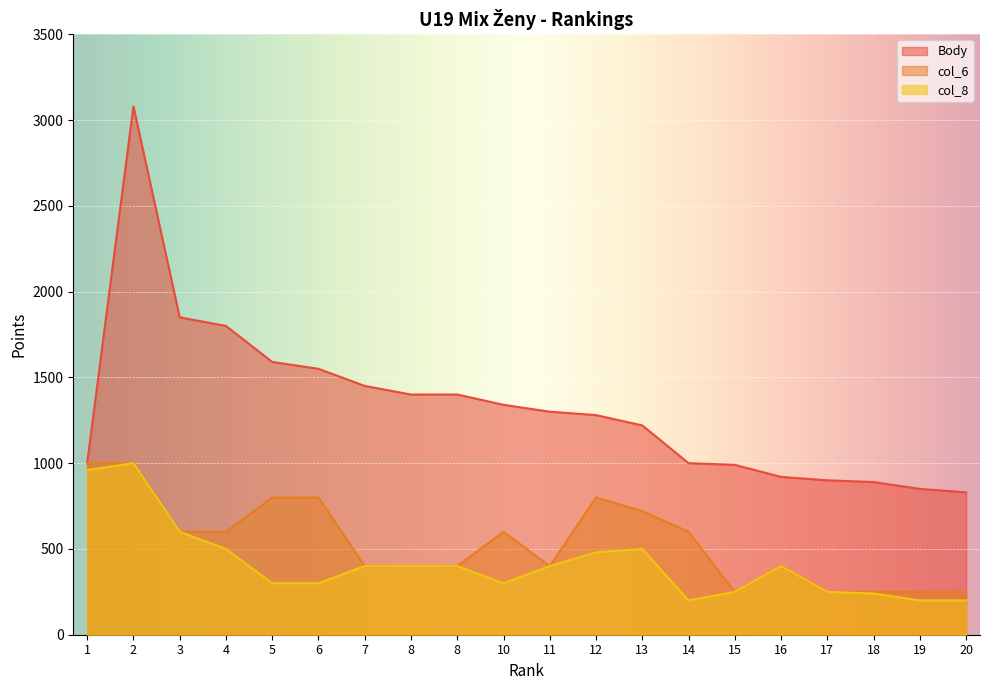

Which category has the highest value in the col_8 series?

2